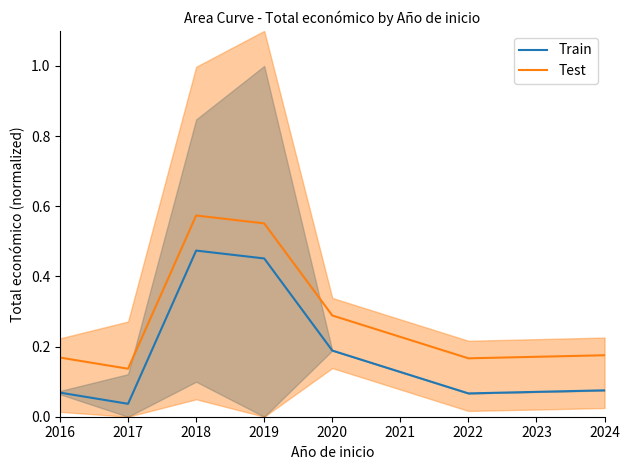

At 2019, list the series in order from smallest to largest.

Train, Test